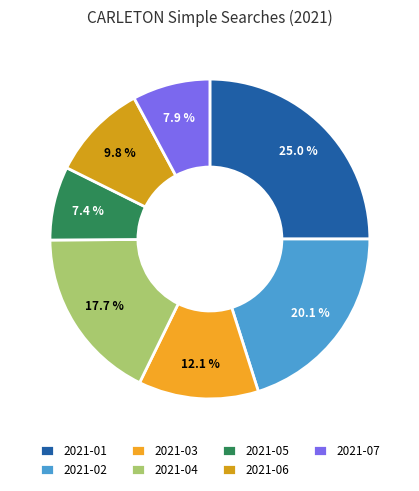

Approximately how many times larger is the value at 2021-01 compared to 2021-02?

1.2